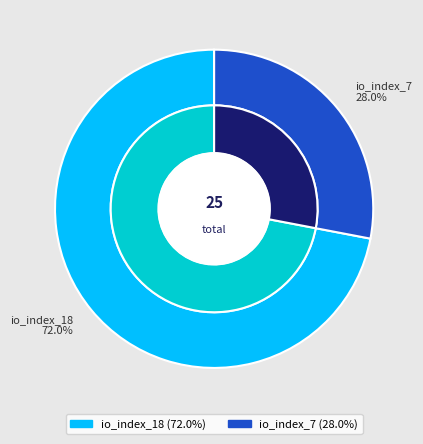

What percentage is the io_index_7 slice, to the nearest percent?

28%